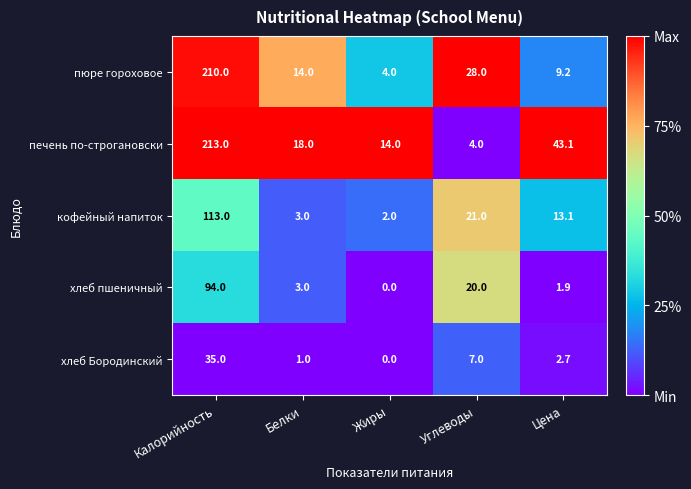

What is the total value across all series at Цена?

70.0